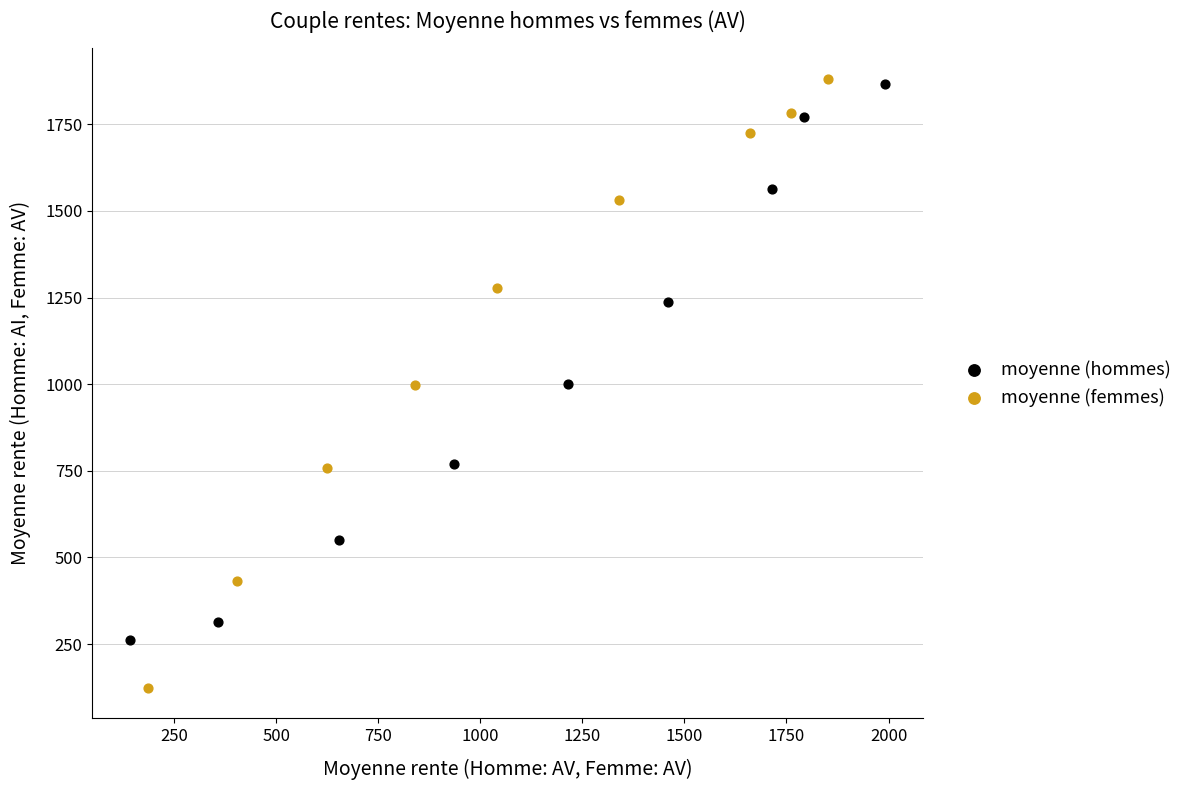

Which series has the largest Y range (max minus min)?

moyenne (femmes)